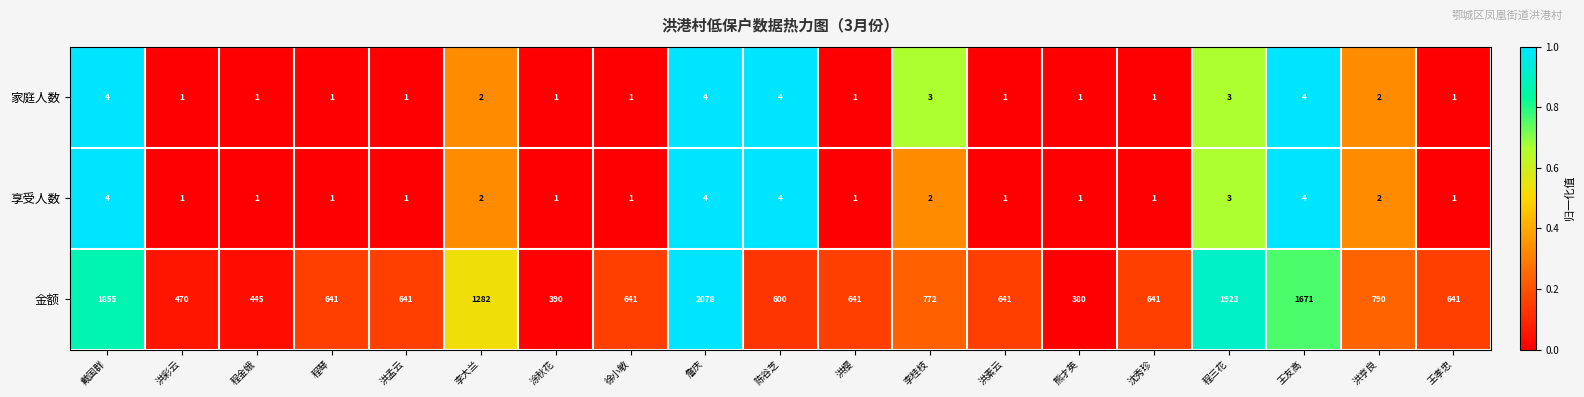

At which category is the sum across all series the highest?

詹庆